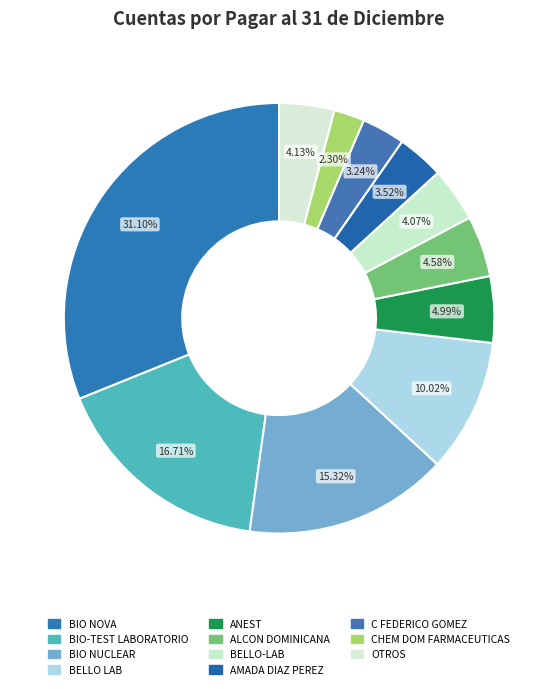

How many segments does this pie chart have?

11